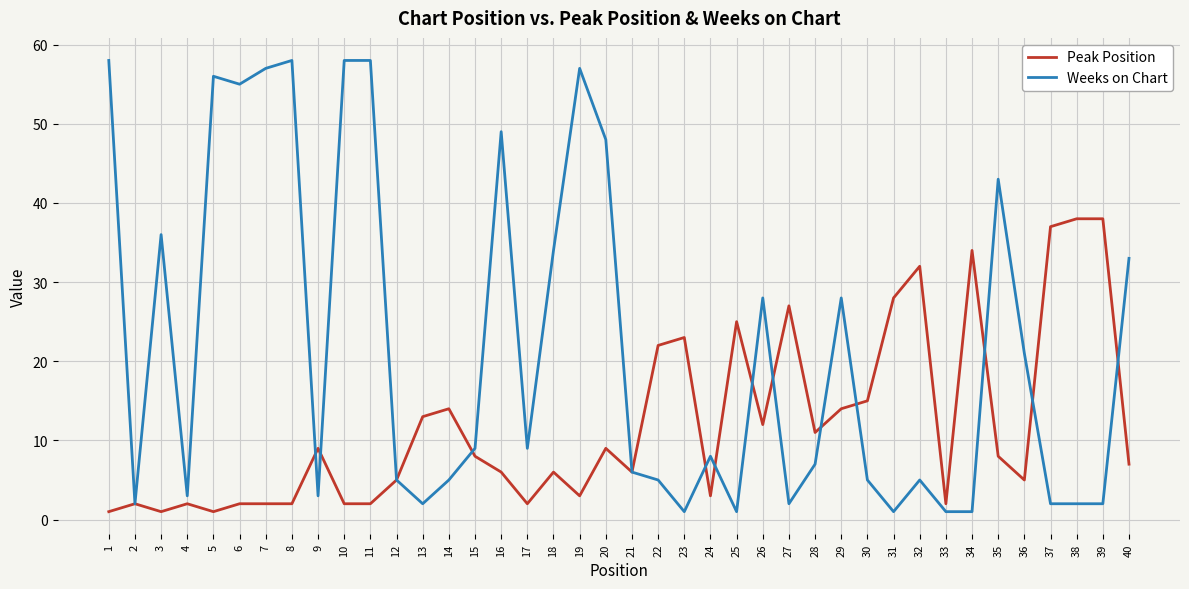

Reading right to left, extract all data points from this chart.

Peak Position: 40=7	39=38	38=38	37=37	36=5	35=8	34=34	33=2	32=32	31=28	30=15	29=14	28=11	27=27	26=12	25=25	24=3	23=23	22=22	21=6	20=9	19=3	18=6	17=2	16=6	15=8	14=14	13=13	12=5	11=2	10=2	9=9	8=2	7=2	6=2	5=1	4=2	3=1	2=2	1=1
Weeks on Chart: 40=33	39=2	38=2	37=2	36=21	35=43	34=1	33=1	32=5	31=1	30=5	29=28	28=7	27=2	26=28	25=1	24=8	23=1	22=5	21=6	20=48	19=57	18=34	17=9	16=49	15=9	14=5	13=2	12=5	11=58	10=58	9=3	8=58	7=57	6=55	5=56	4=3	3=36	2=2	1=58